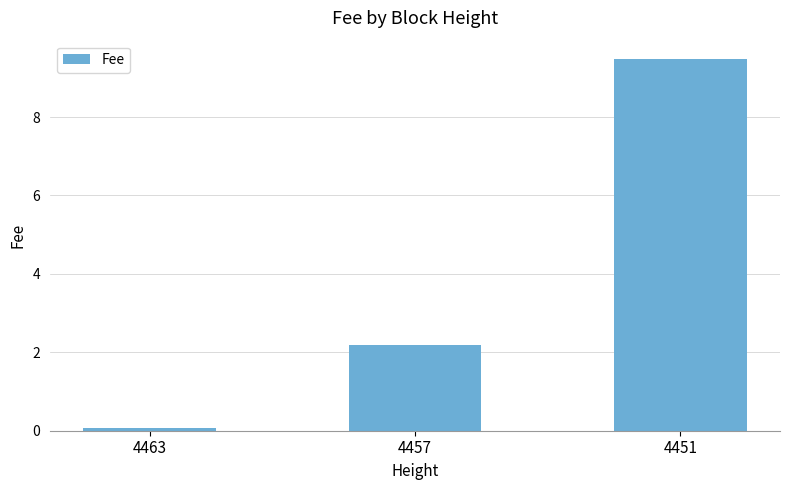

How many bars are there in total?

3